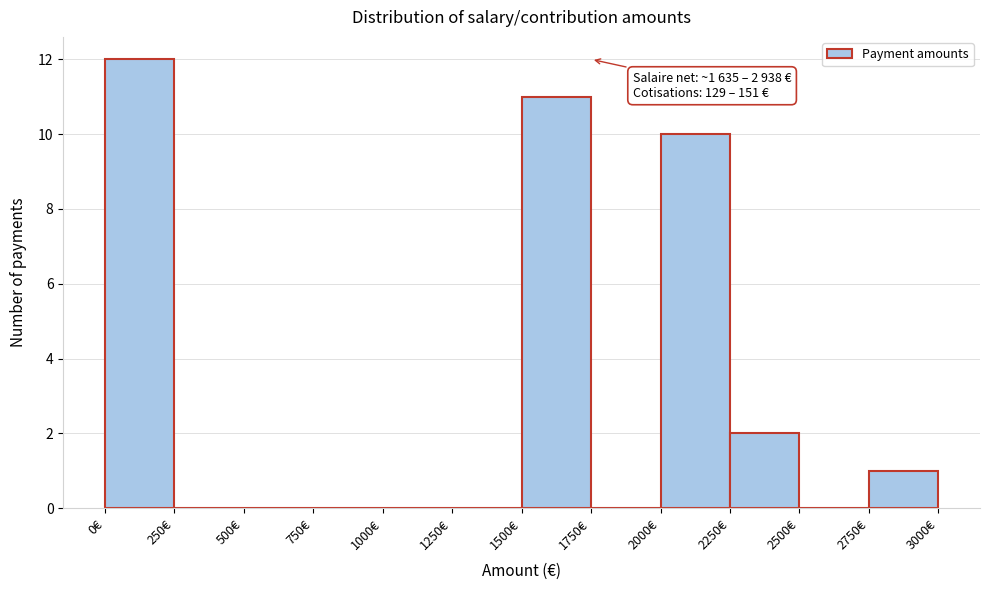

Which range on the x-axis has the tallest bar?

0 to 250